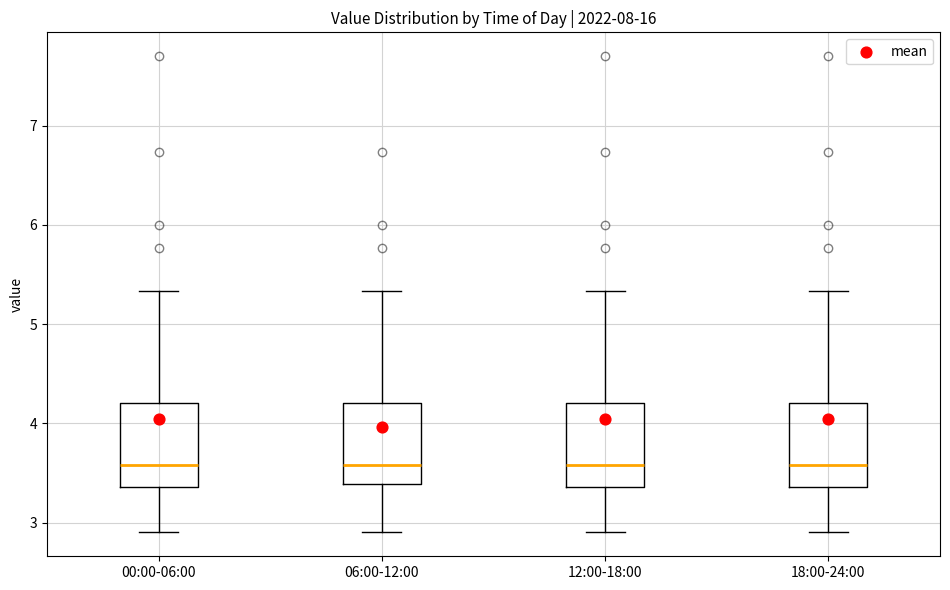

Reading left to right, transcribe this box plot: for each box, give where its median line is, the range the box spans, and where its two whiskers end, as read against the y-axis. The values are not printed on the chart, so give them approximately, as read against the axis.

00:00-06:00: median 3.6, box 3.4 to 4.2, whiskers 2.9 to 5.3
06:00-12:00: median 3.6, box 3.4 to 4.2, whiskers 2.9 to 5.3
12:00-18:00: median 3.6, box 3.4 to 4.2, whiskers 2.9 to 5.3
18:00-24:00: median 3.6, box 3.4 to 4.2, whiskers 2.9 to 5.3